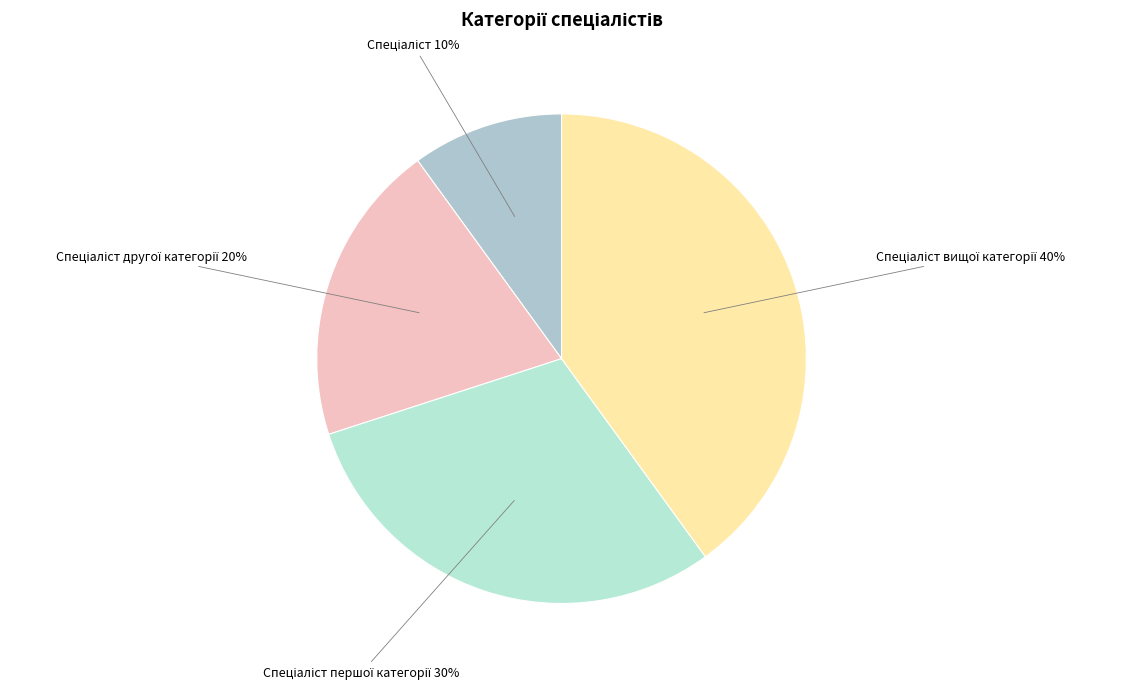

To the nearest percent, what is the average slice percentage?

25%